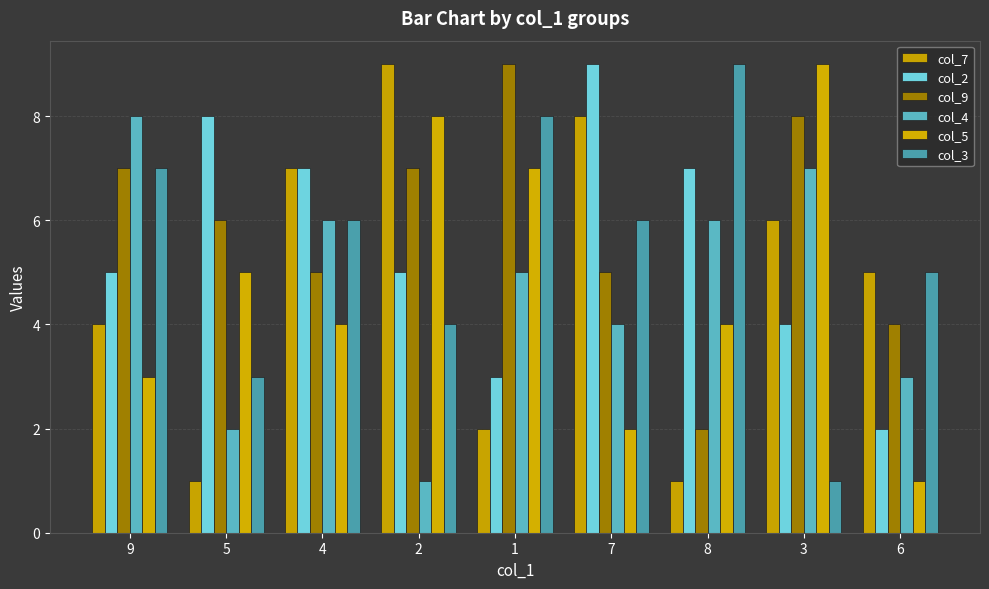

How many distinct data groups are displayed?

6